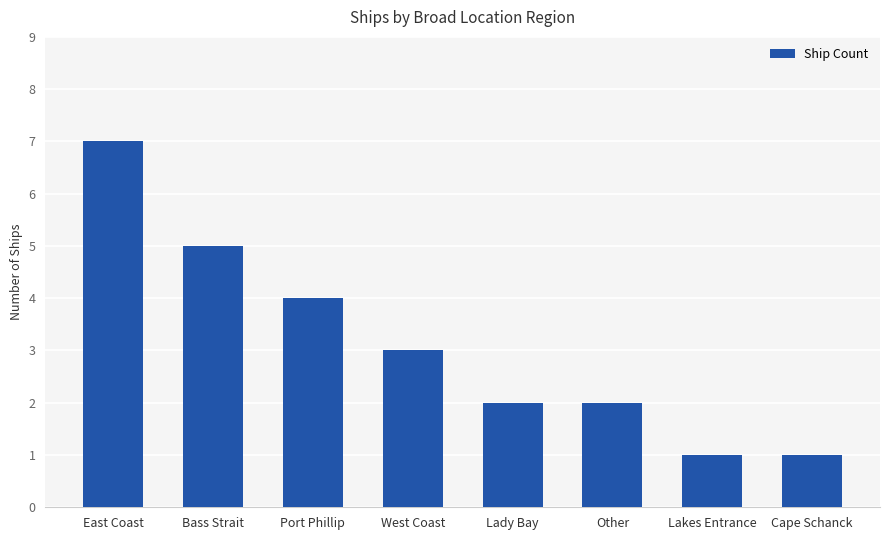

The chart shows a value of 1 at Lady Bay. True or false?

False